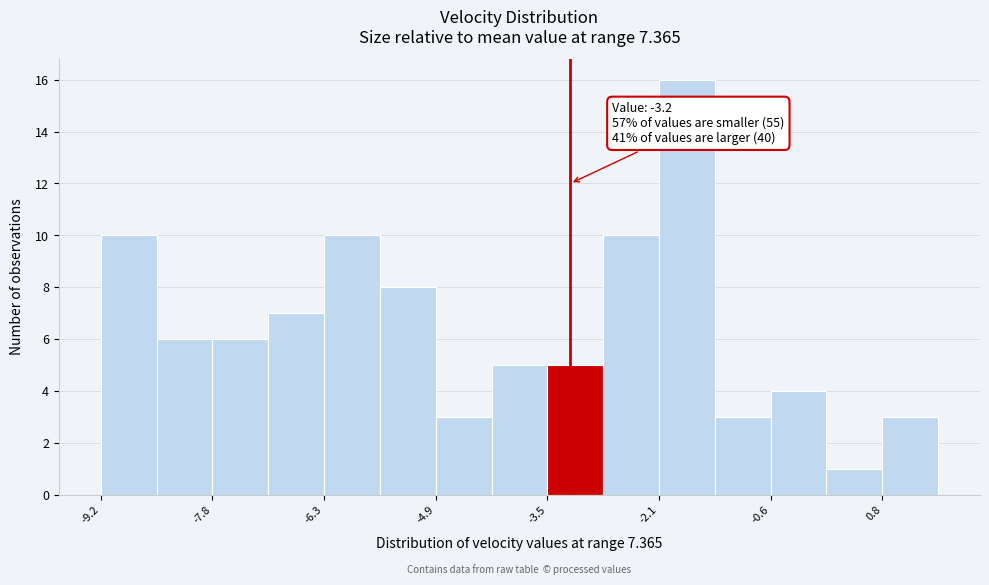

Read against the x-axis, roughly where is the centre of the tallest bar?

-1.8